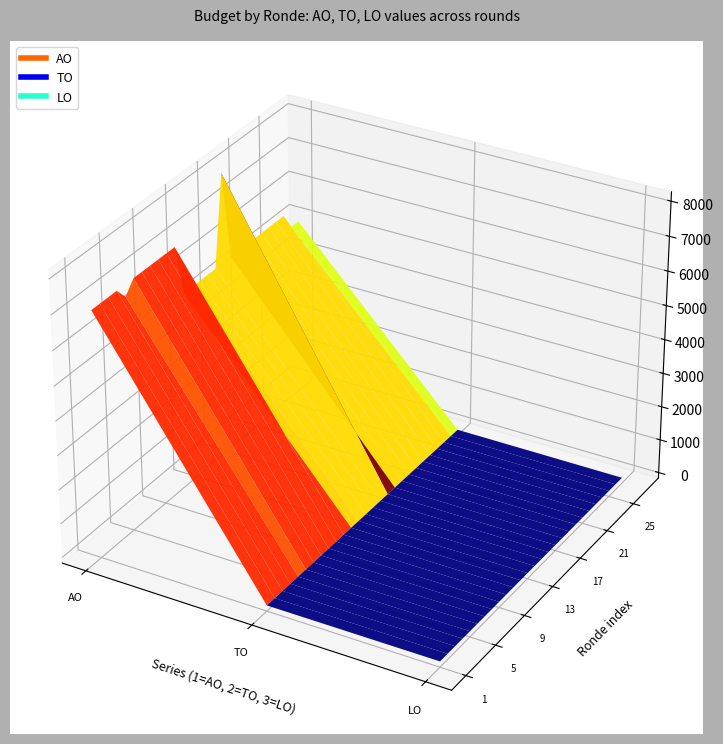

Reading right to left, what are all the values shown in this chart?

AO: 5000	5000	5500	5500	5500	5500	5500	5500	5500	5500	8094	5500	5500	5500	5500	5507	7000	7000	7000	7000	7000	7000	6653	7000	7000	7000	7000
TO: 0	0	0	0	0	0	0	0	0	0	0	0	0	0	0	0	0	0	0	0	0	0	0	0	0	0	0
LO: 0	0	0	0	0	0	0	0	0	0	0	0	0	0	0	0	0	0	0	0	0	0	0	0	0	0	0